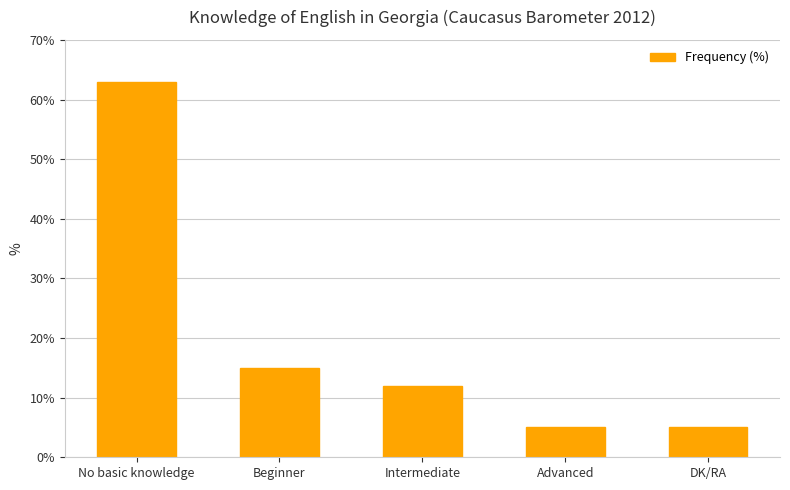

Which label corresponds to the largest value in the chart?

No basic knowledge